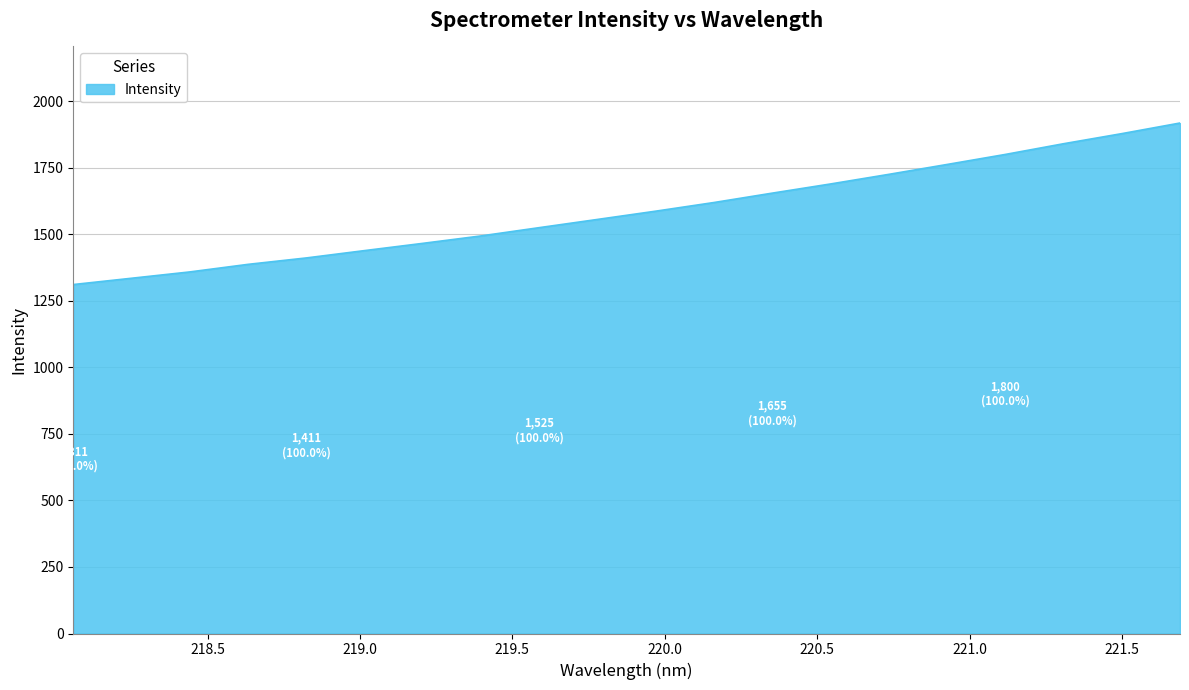

What is the greatest value displayed?

1918.2